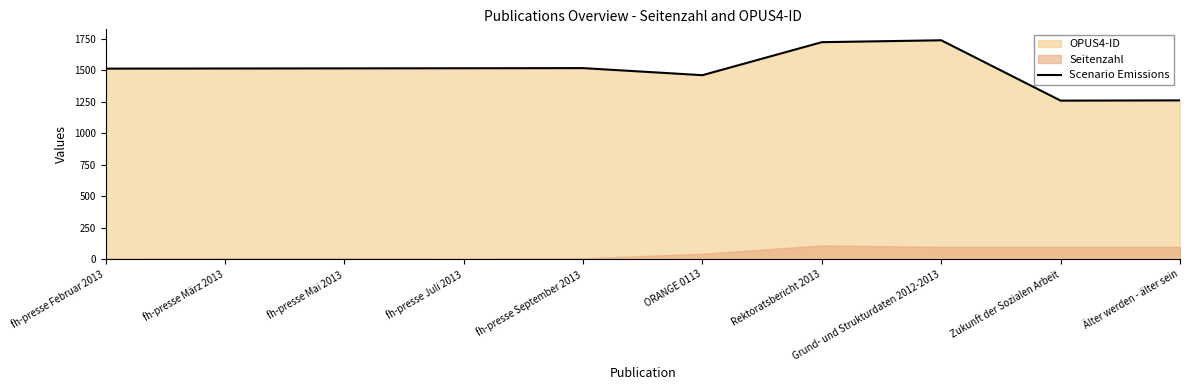

Does the chart display data point markers on the line(s)?

No